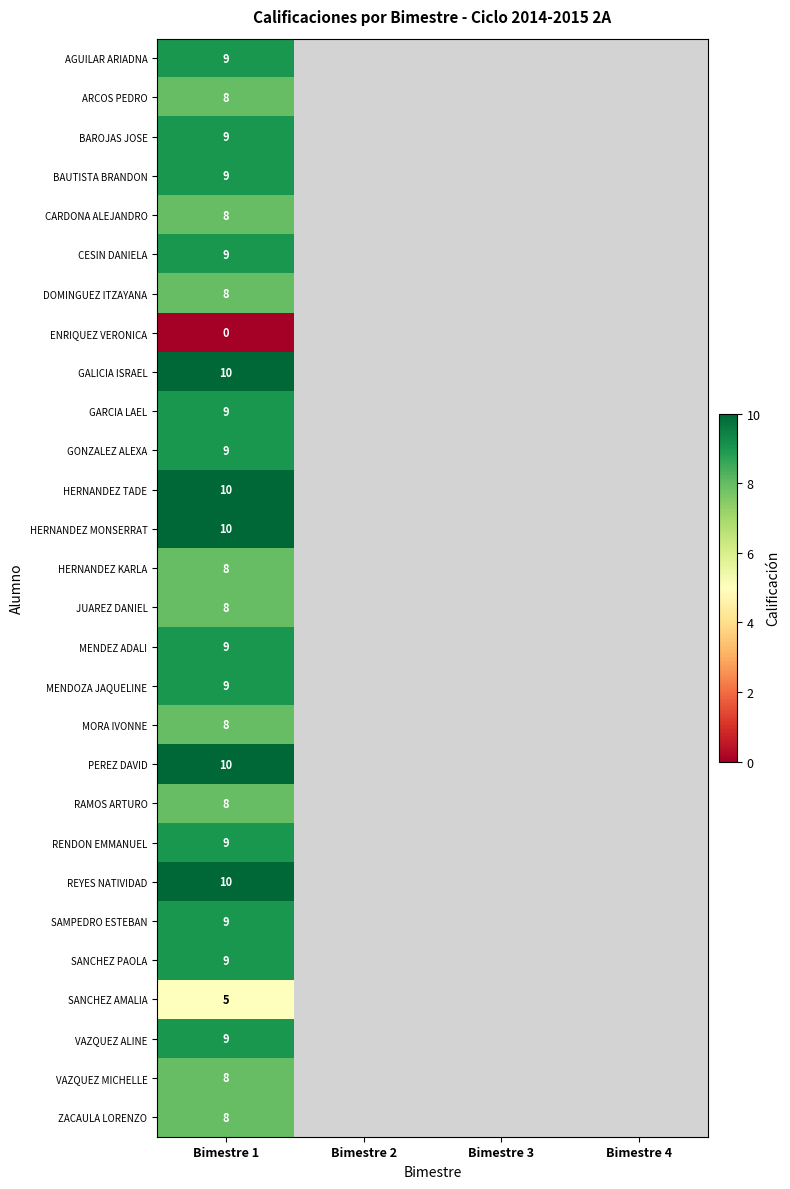

At which category is the sum across all series the highest?

Bimestre 1